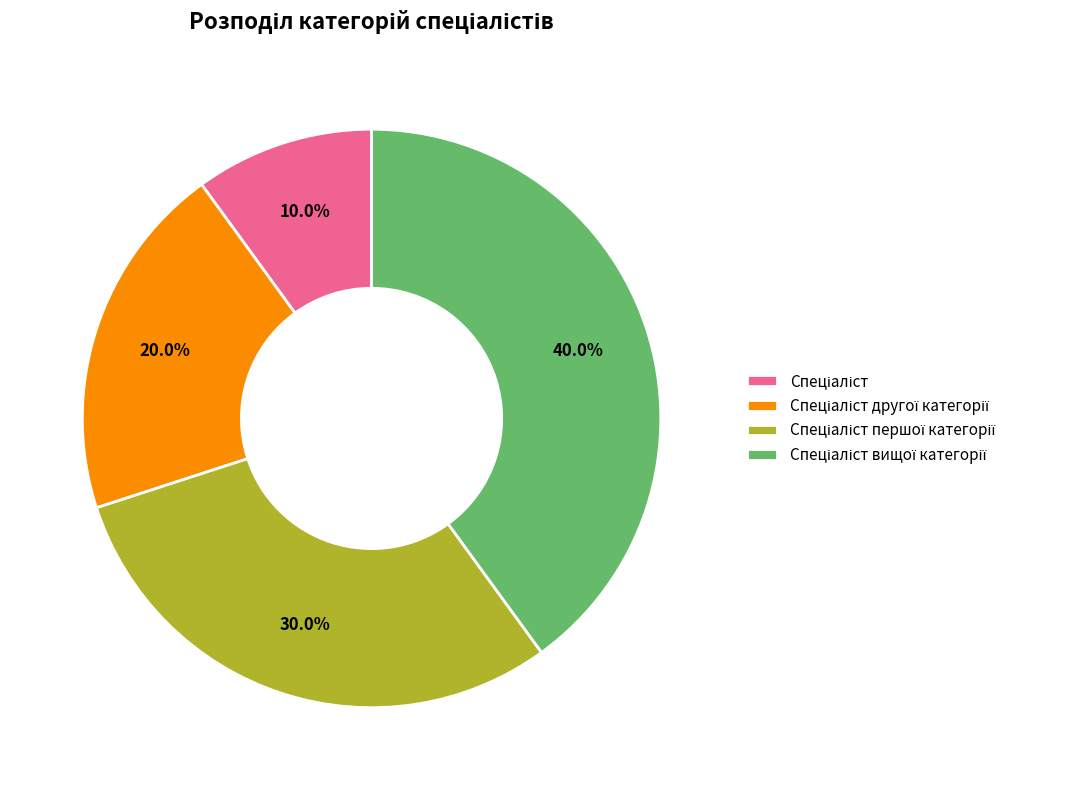

Is there a majority slice in this chart?

No